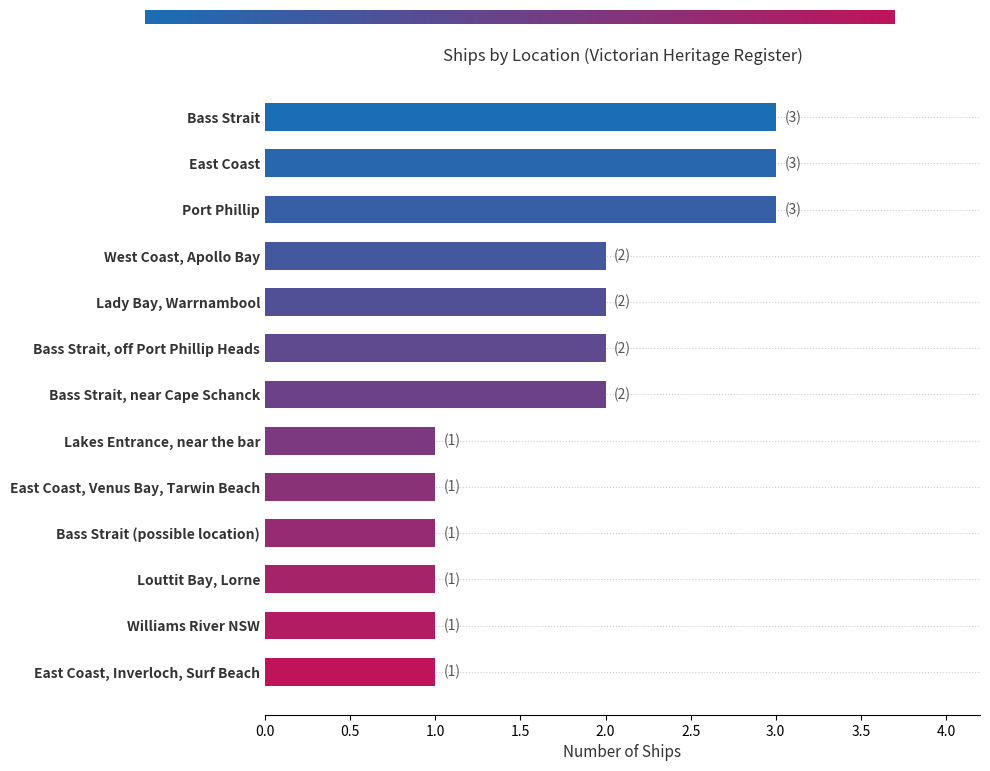

Are the bars grouped side by side (vs. stacked)?

No